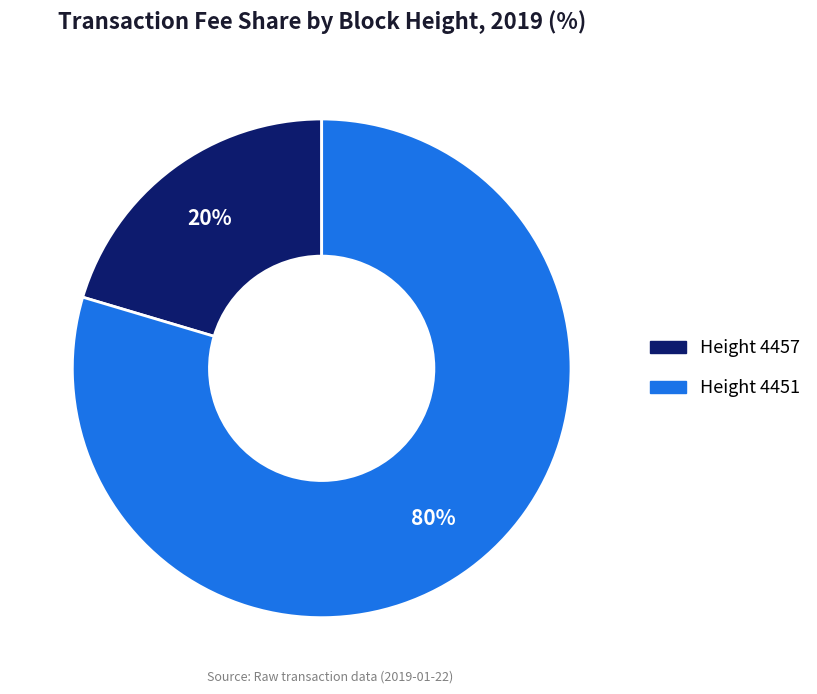

How many slices are in this pie chart?

2